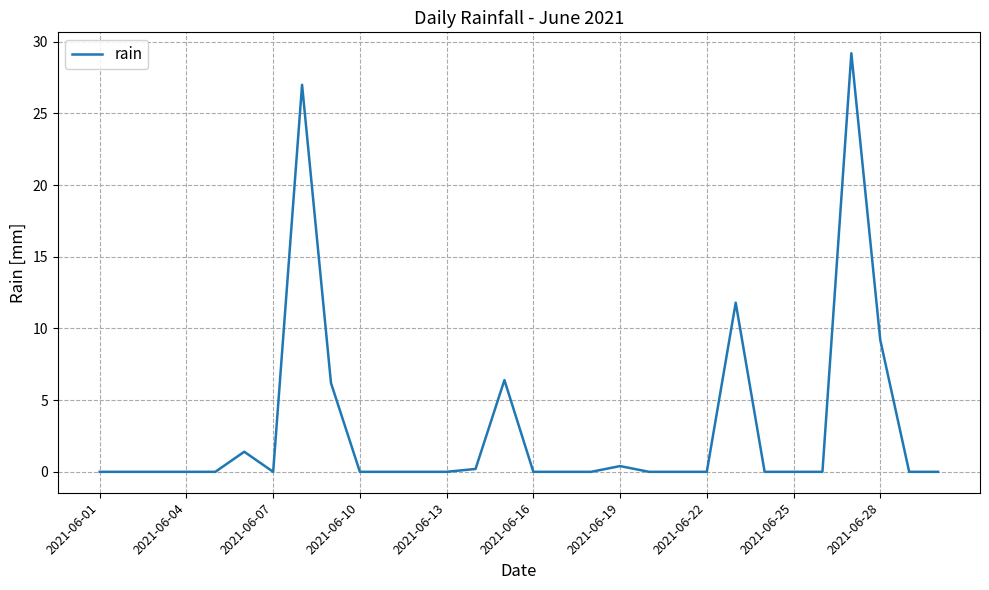

What is the greatest value displayed?

29.2